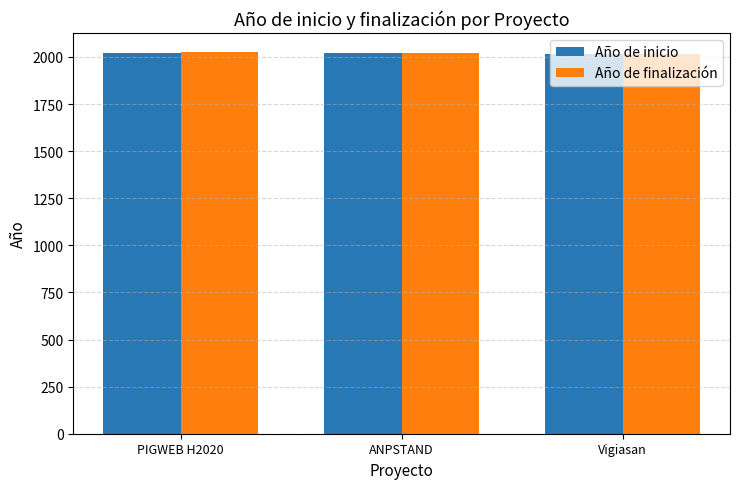

At which label is Año de inicio closest to 2019?

ANPSTAND